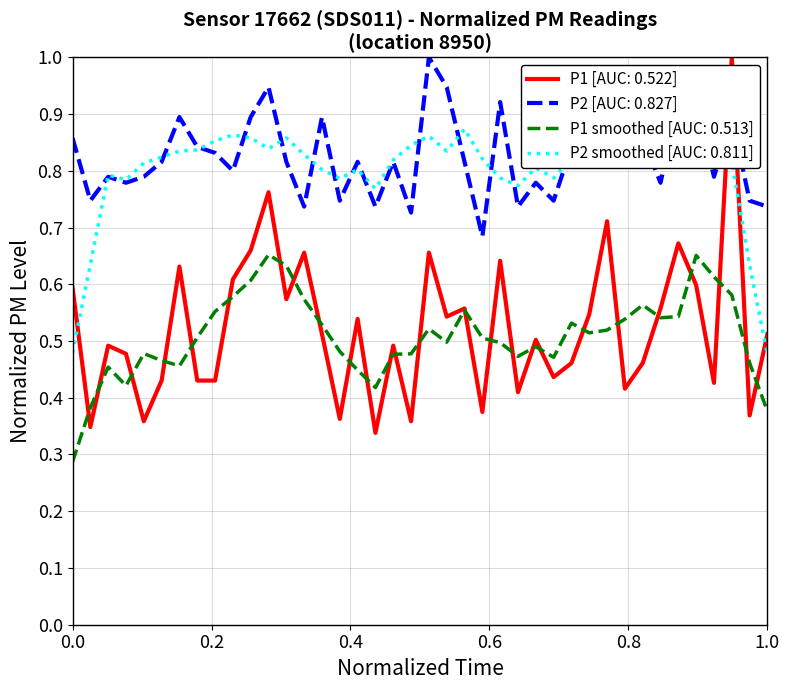

True or false: P2 [AUC: 0.827] and P1 [AUC: 0.522] intersect in this chart.

True